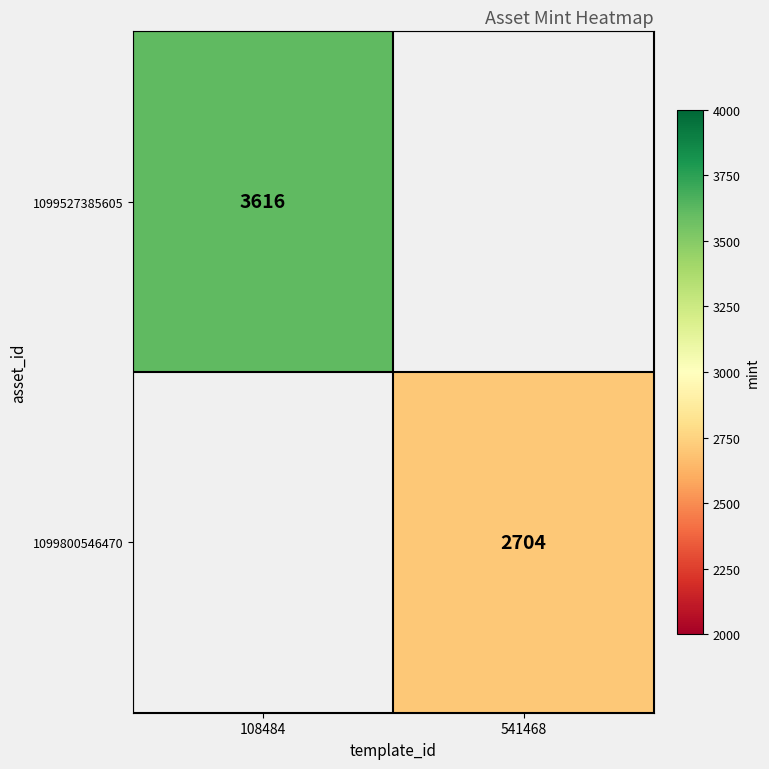

Is it true that 1099800546470 equals 2704 at 541468?

True